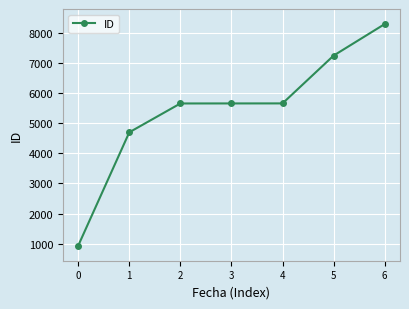

What is the value of the 7th point from the left?

8283